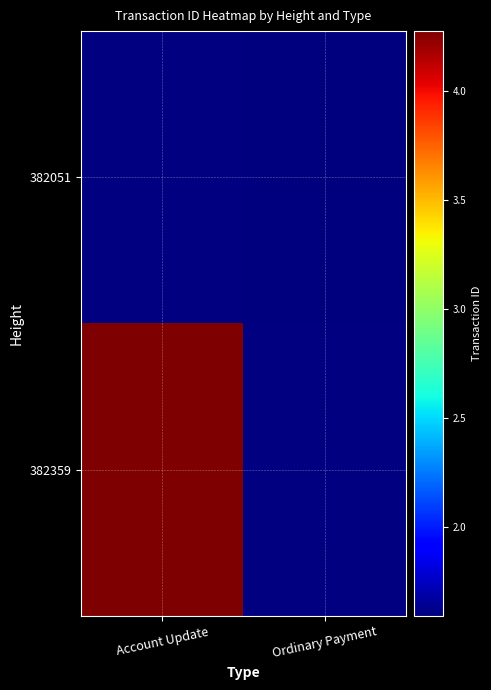

At which label does 382051 reach its minimum?

Account Update